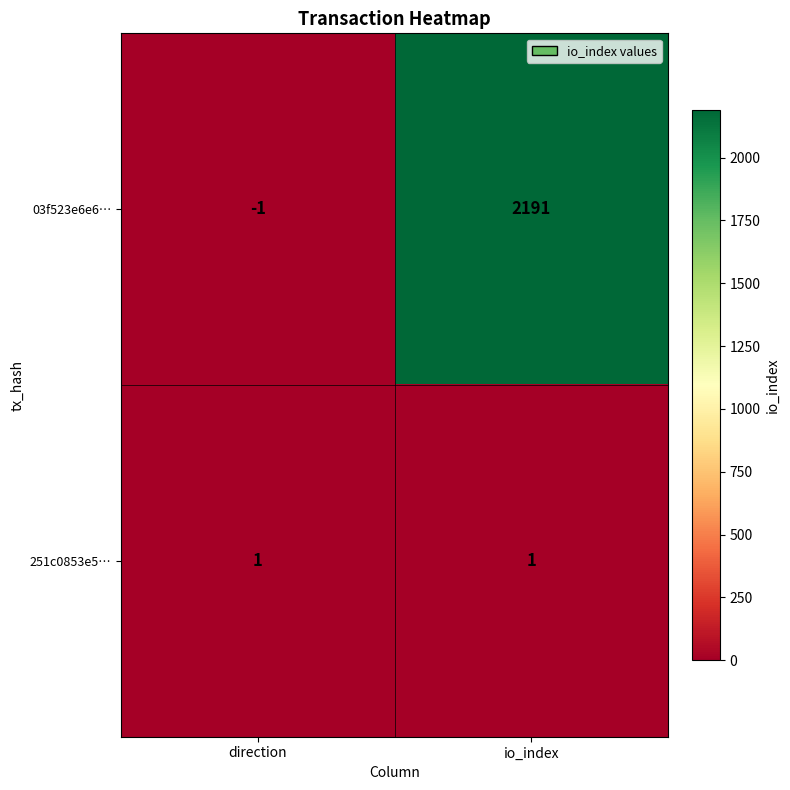

List the series in order of their peak value, highest first.

03f523e6e6…, 251c0853e5…